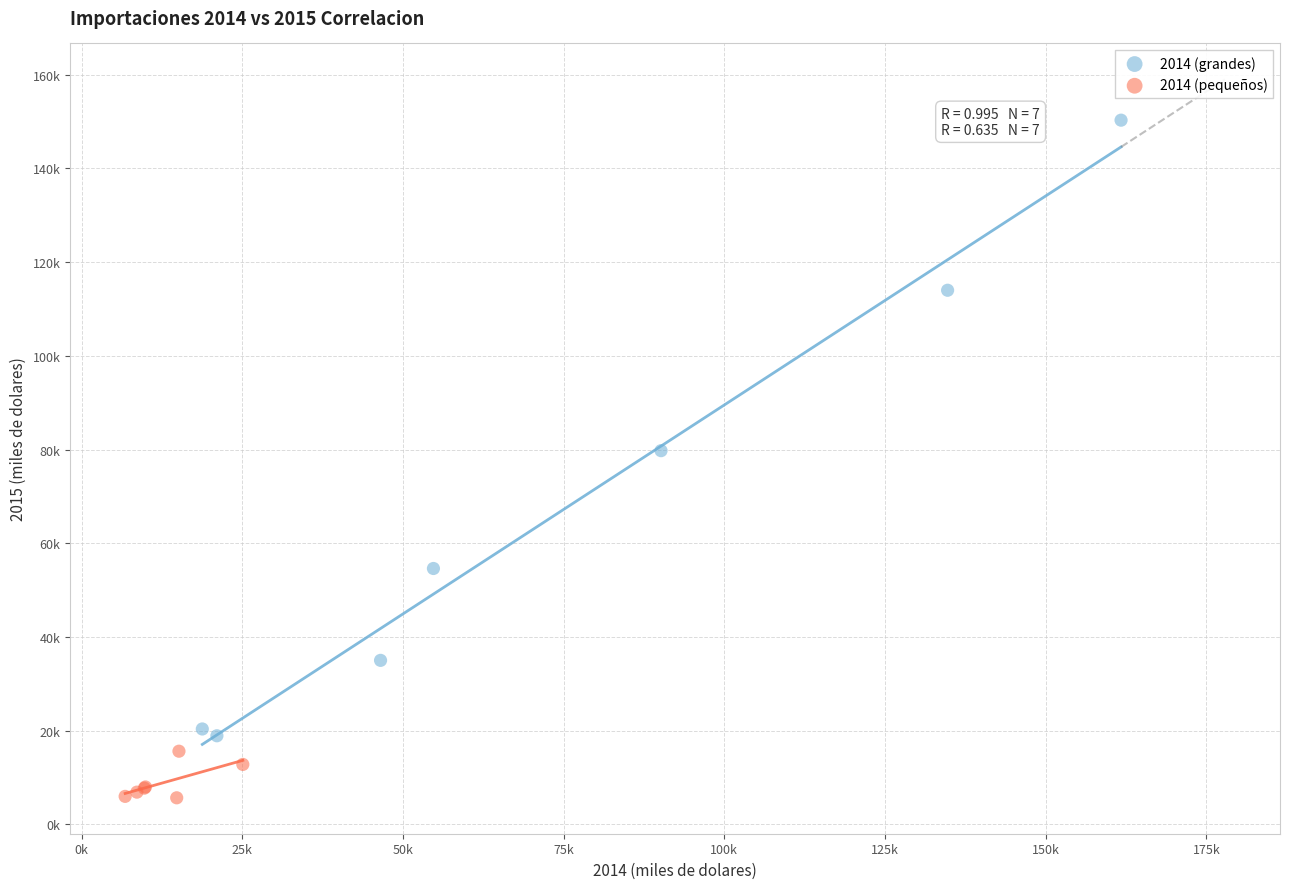

What are all the series names shown in the legend?

2014 (grandes), 2014 (pequeños)